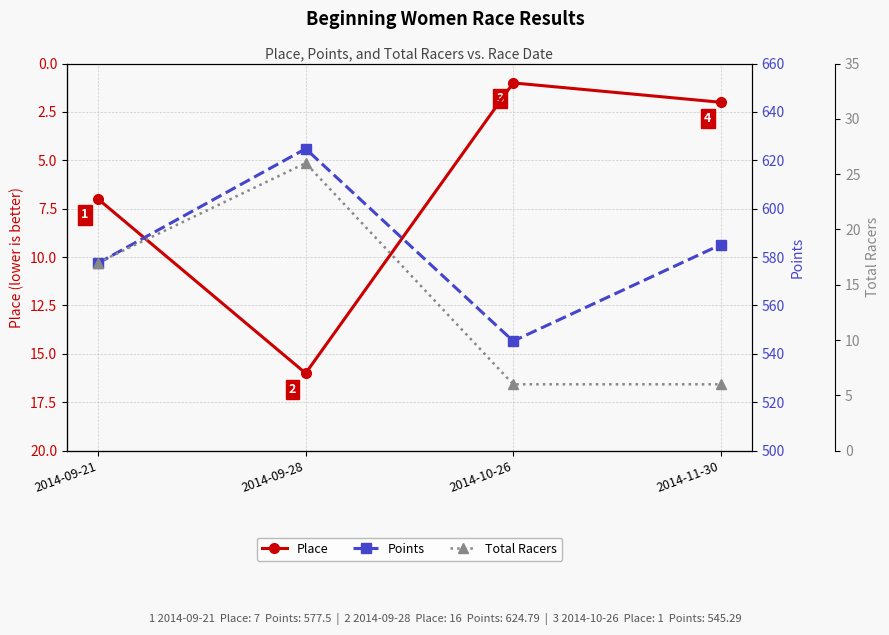

Where is Place nearest to the value 8?

2014-09-21